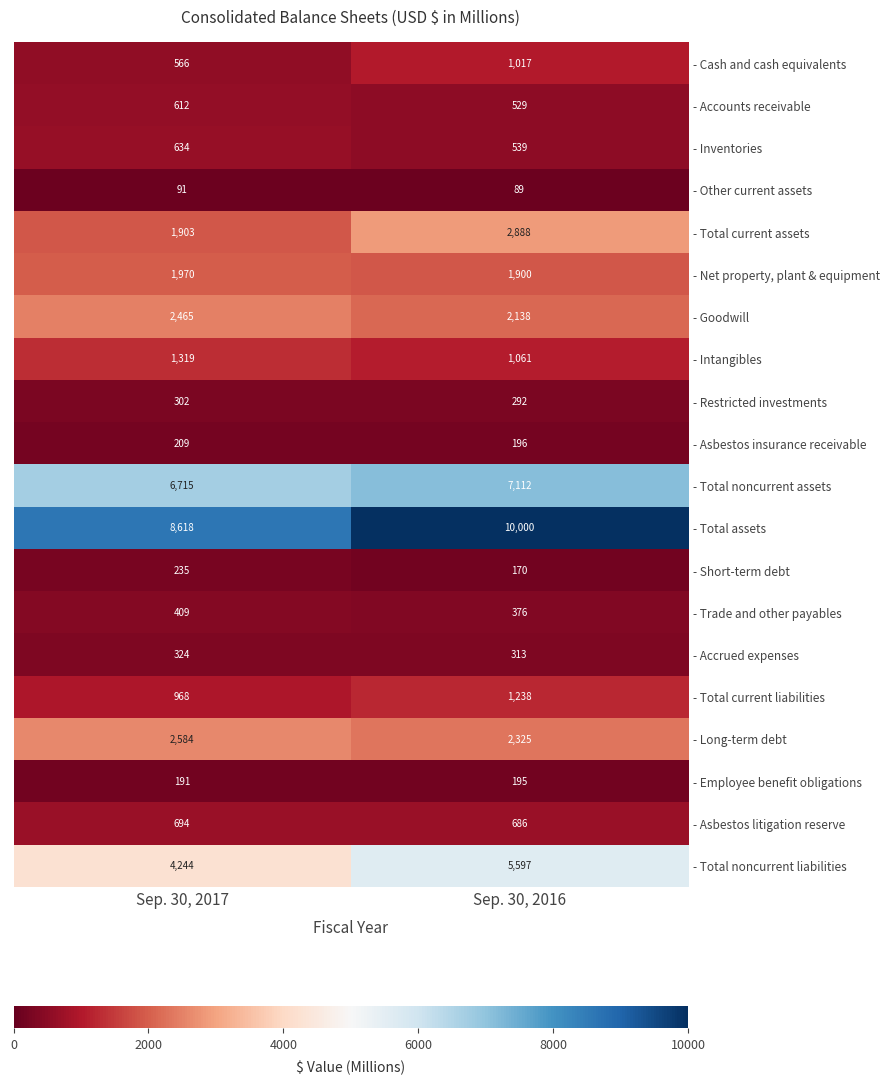

What is the difference between the - Total noncurrent assets values at Sep. 30, 2016 and Sep. 30, 2017?

397